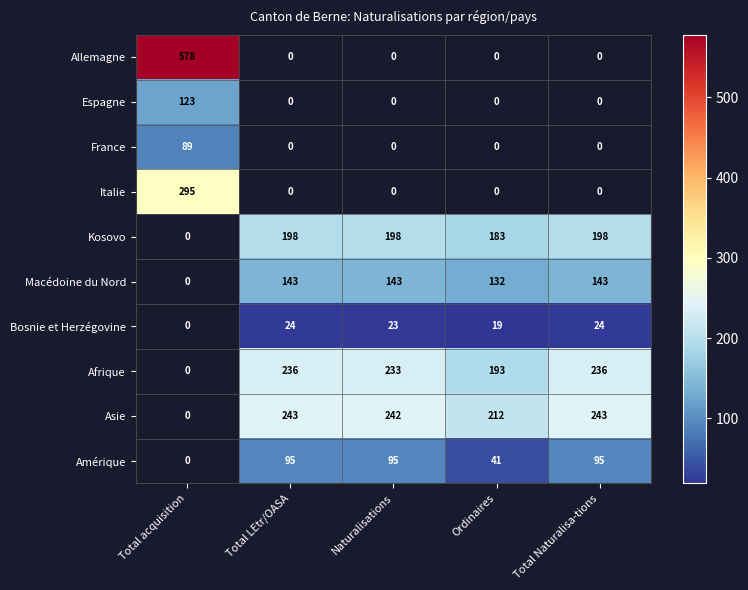

List the labels in order of Kosovo value, largest first.

Total acquisition, Total LEtr/OASA, Naturalisations, Total Naturalisa-tions, Ordinaires